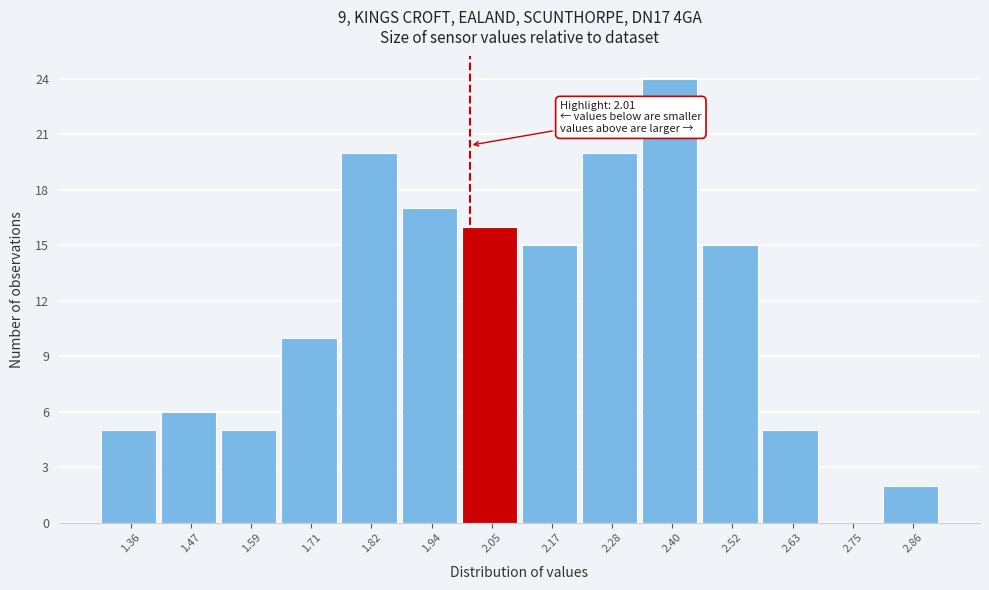

Which range on the x-axis has the tallest bar?

2.34 to 2.46